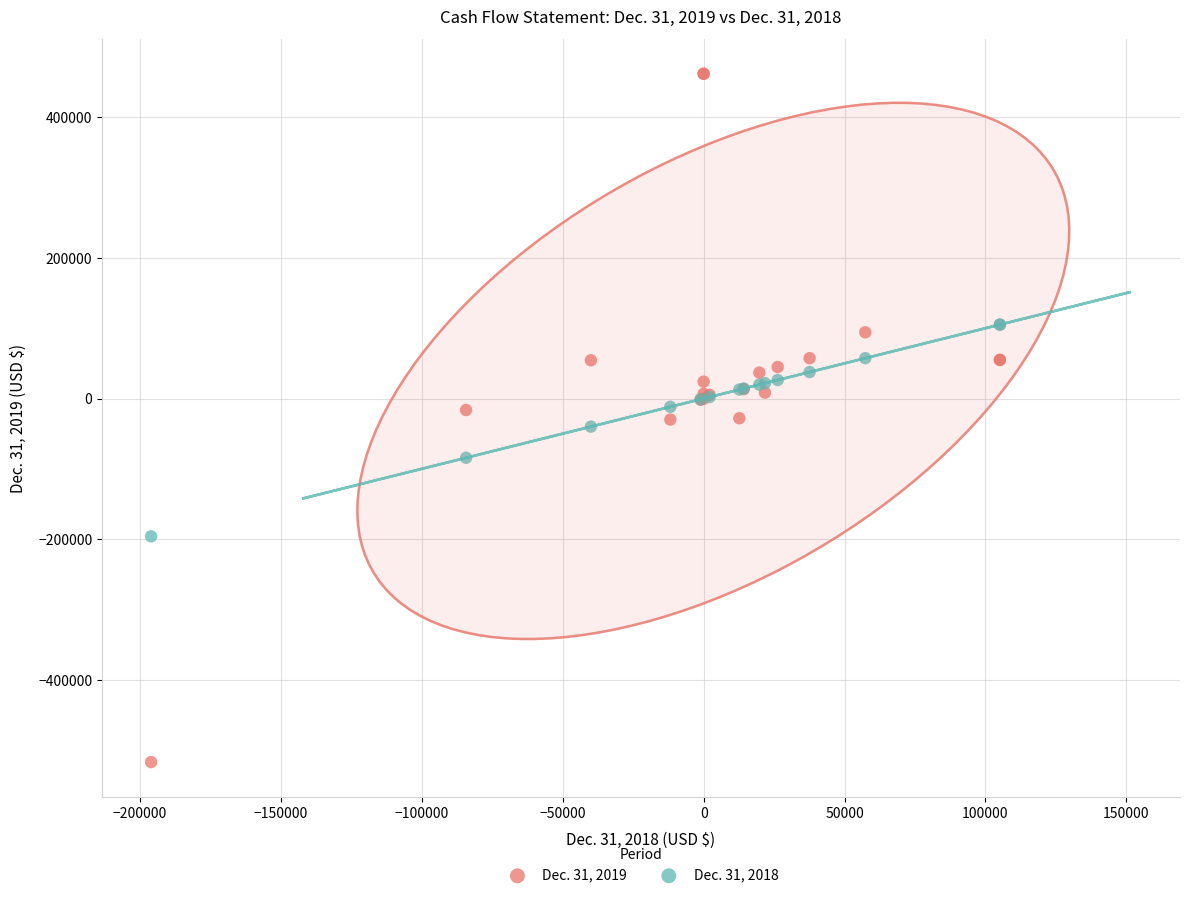

Which series contains the highest Y value?

Dec. 31, 2019